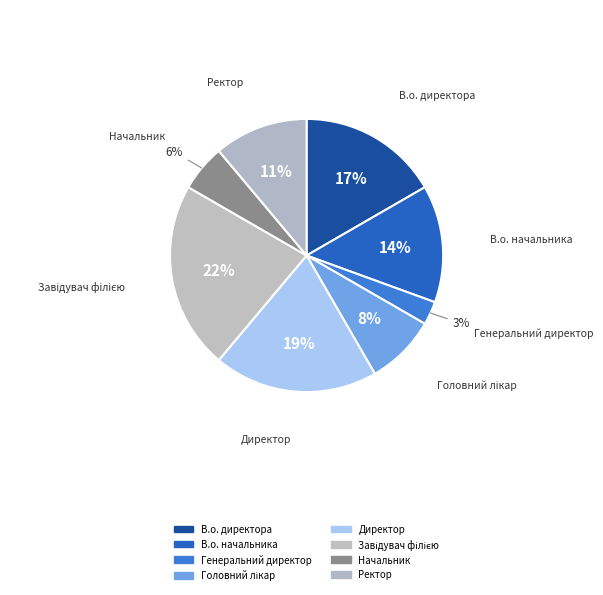

How many segments does this pie chart have?

8